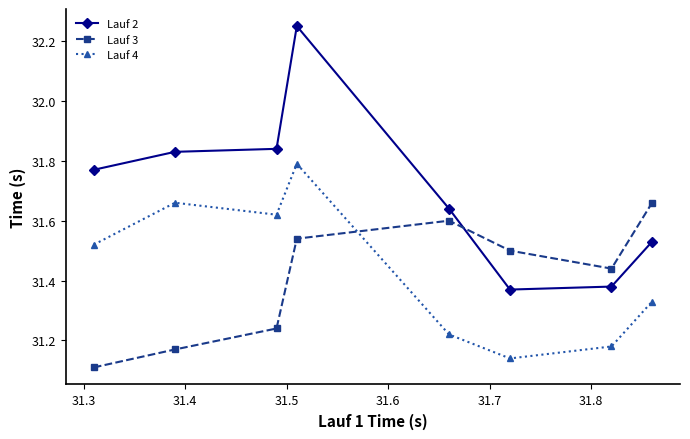

Rank the series by their maximum value, from highest to lowest.

Lauf 2, Lauf 4, Lauf 3